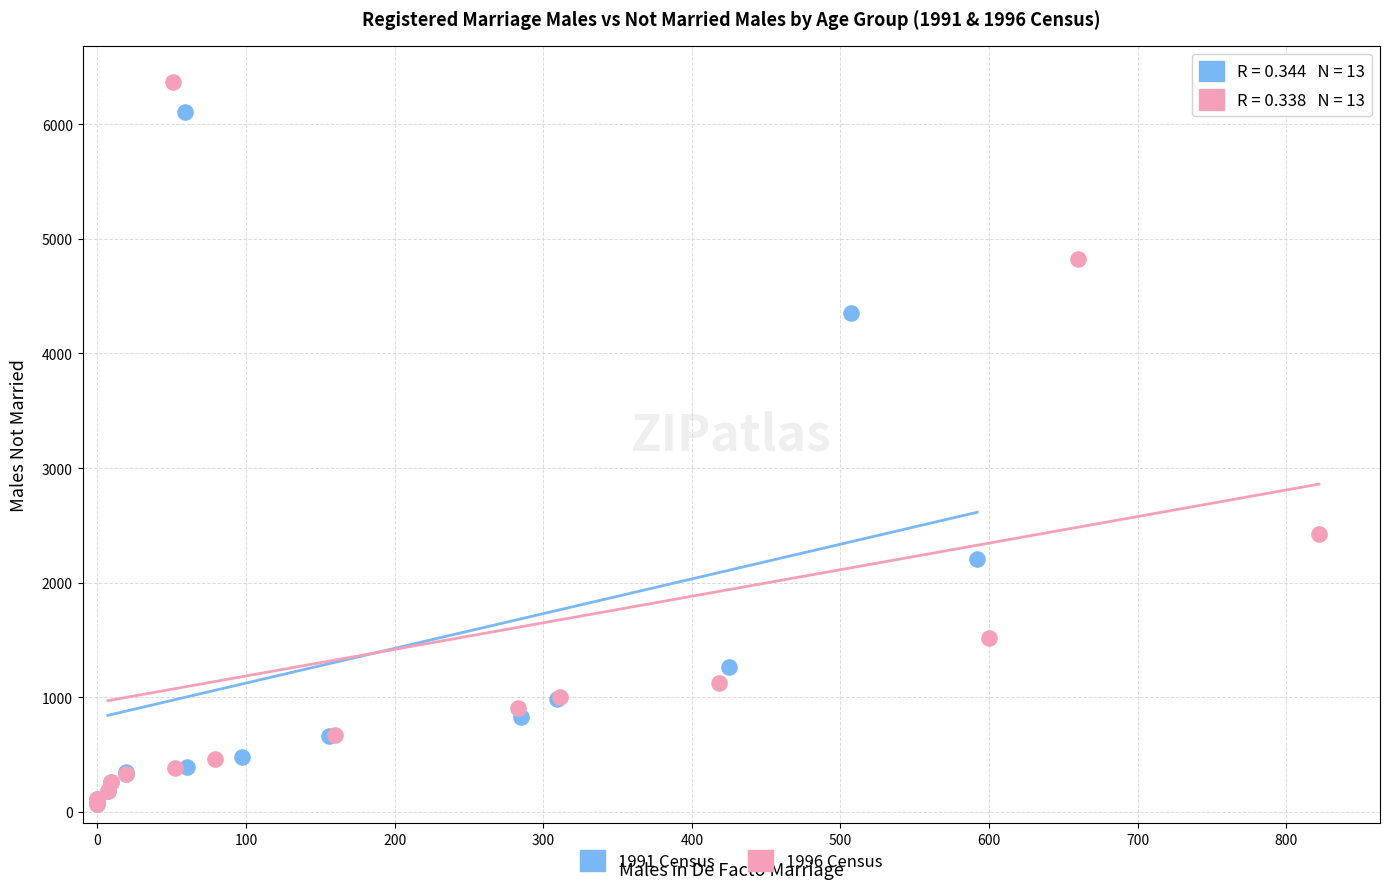

Which series has the widest spread of Y values?

1996 Census